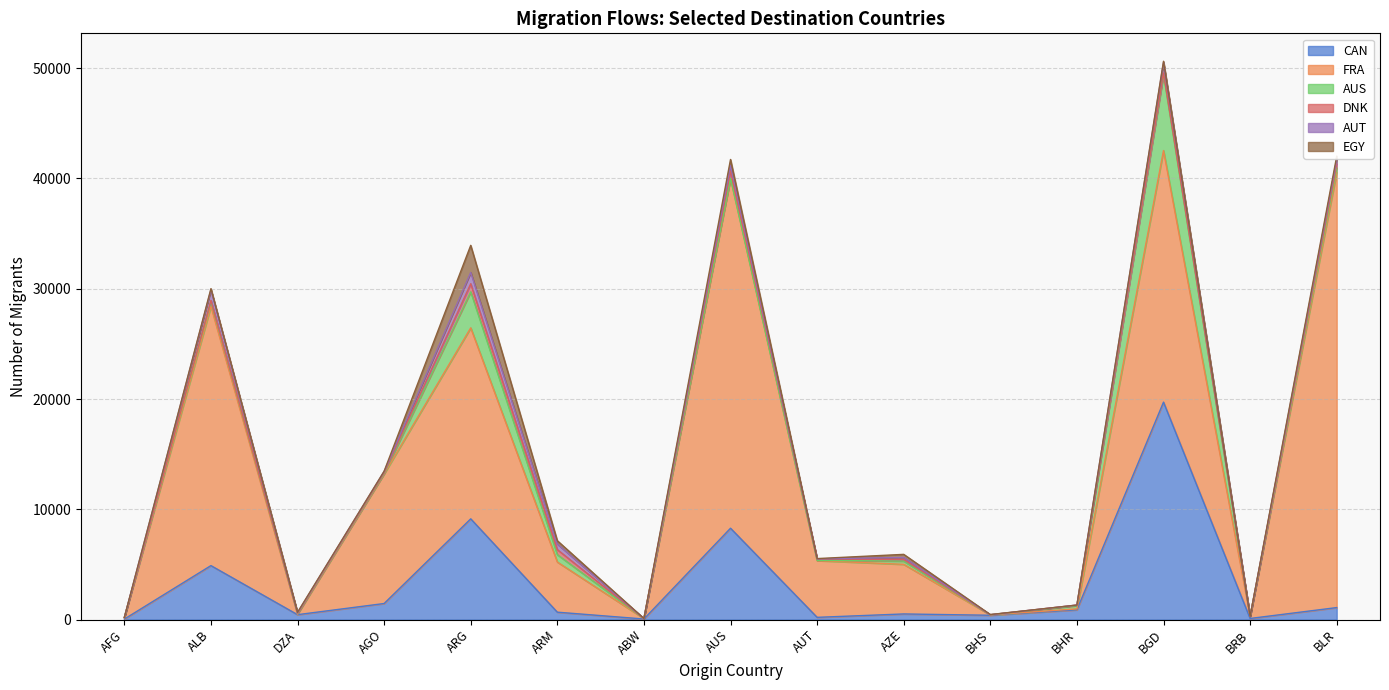

How many data points in EGY are above 49?

7